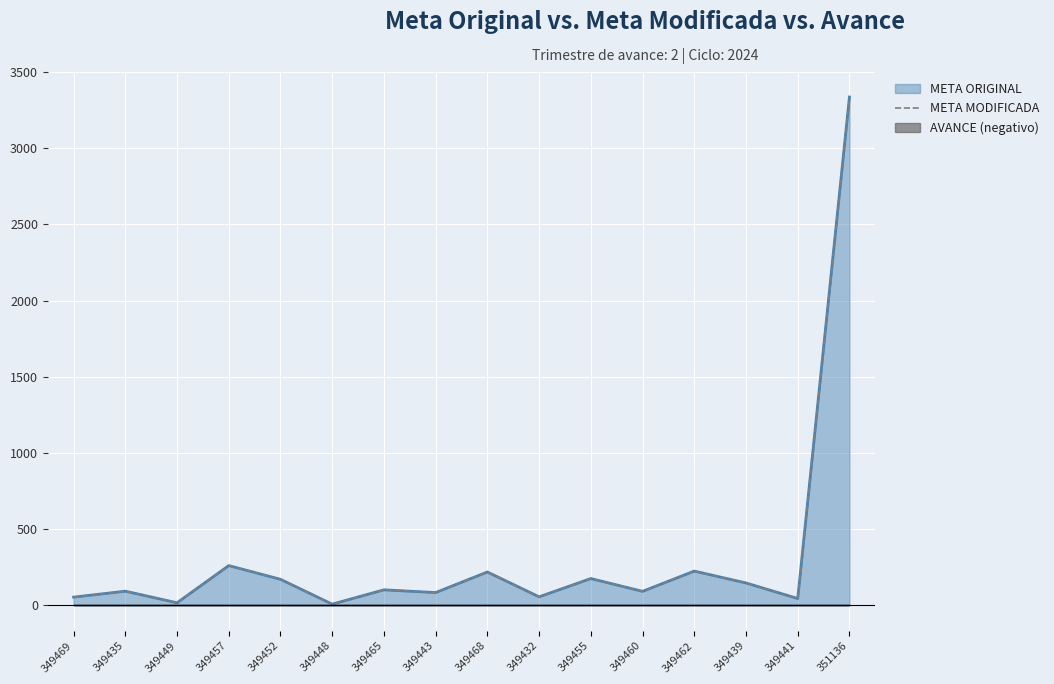

What is the sum of the values at 349449 and 349435?

110.0